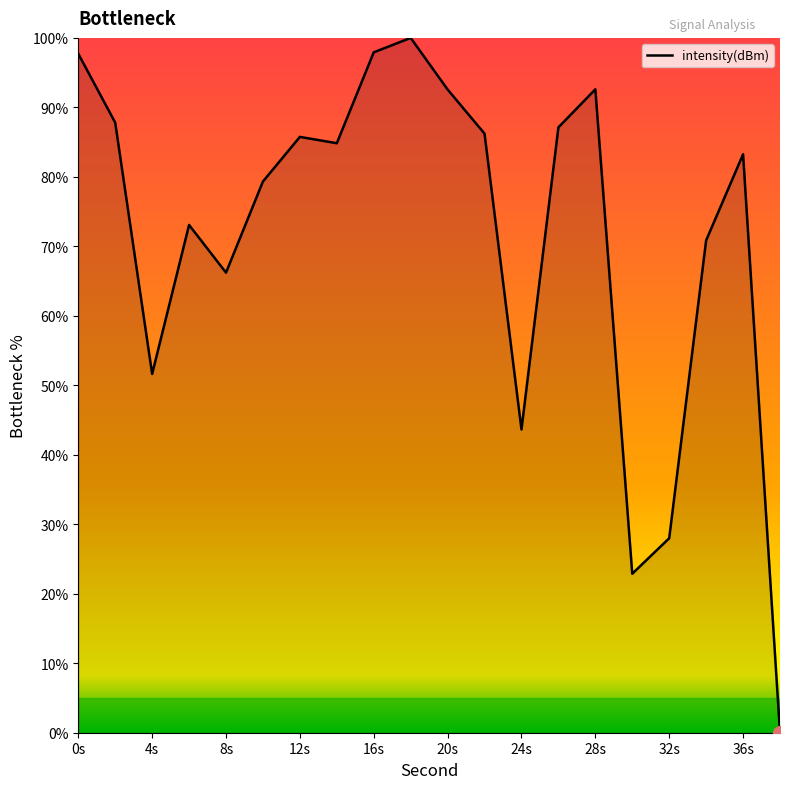

What is the maximum value shown in the chart?

100.0